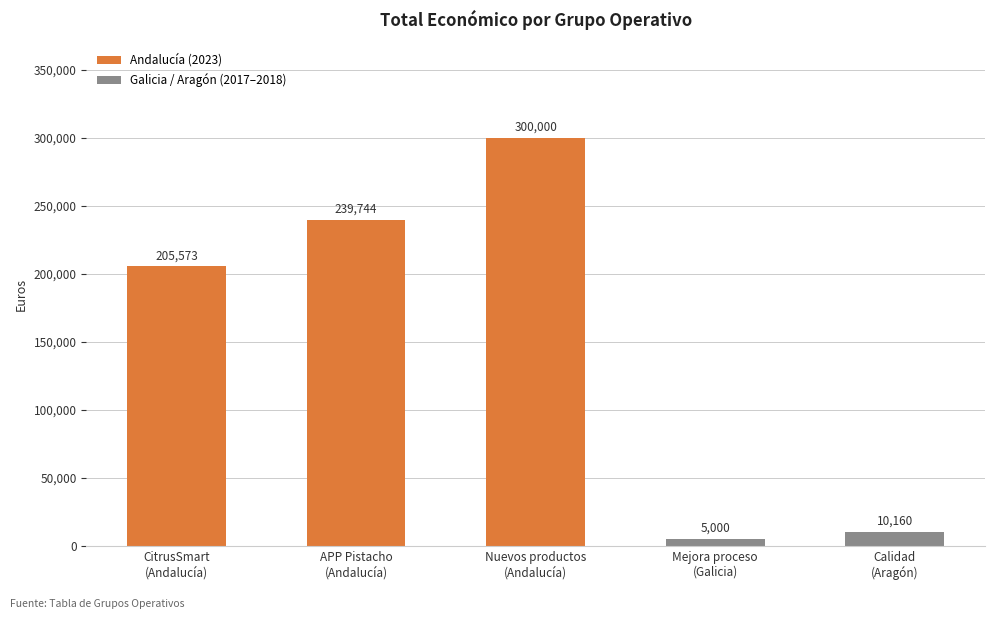

Does the chart contain any negative values?

No